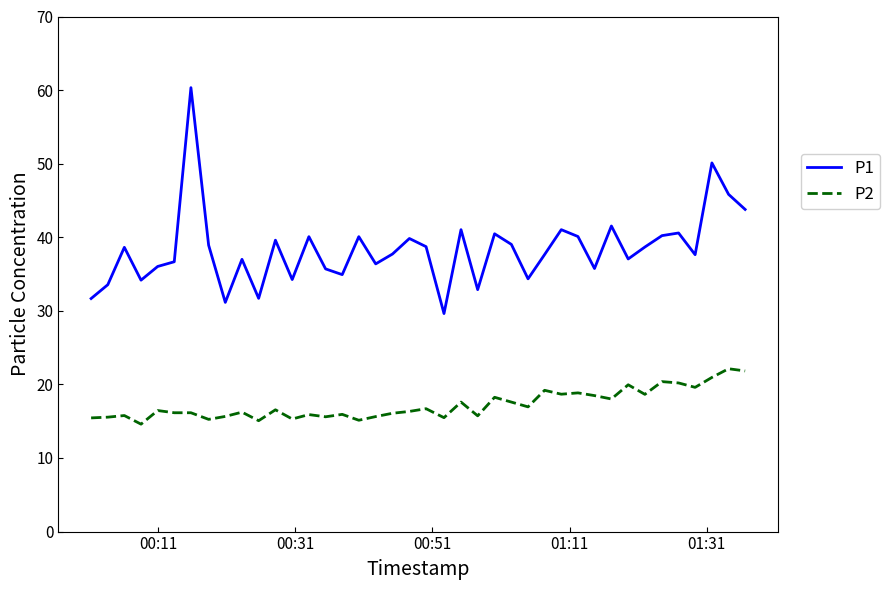

List the series in order of their peak value, lowest first.

P2, P1